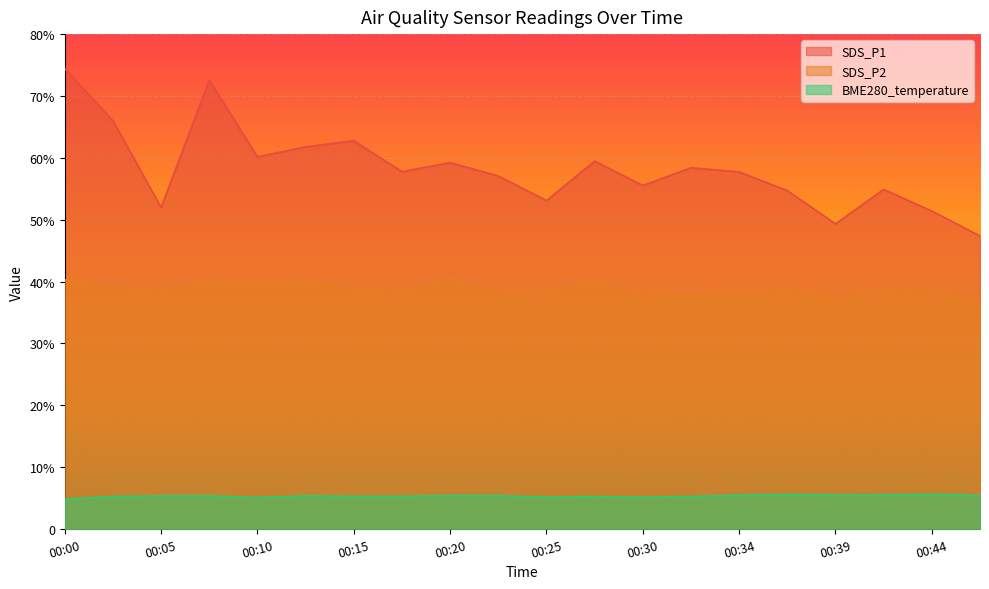

Which has a higher value, 00:10 or 00:34?

00:10